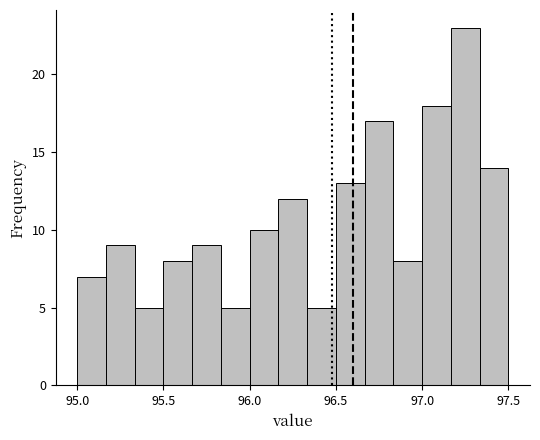

Read against the x-axis, roughly where is the centre of the tallest bar?

97.25